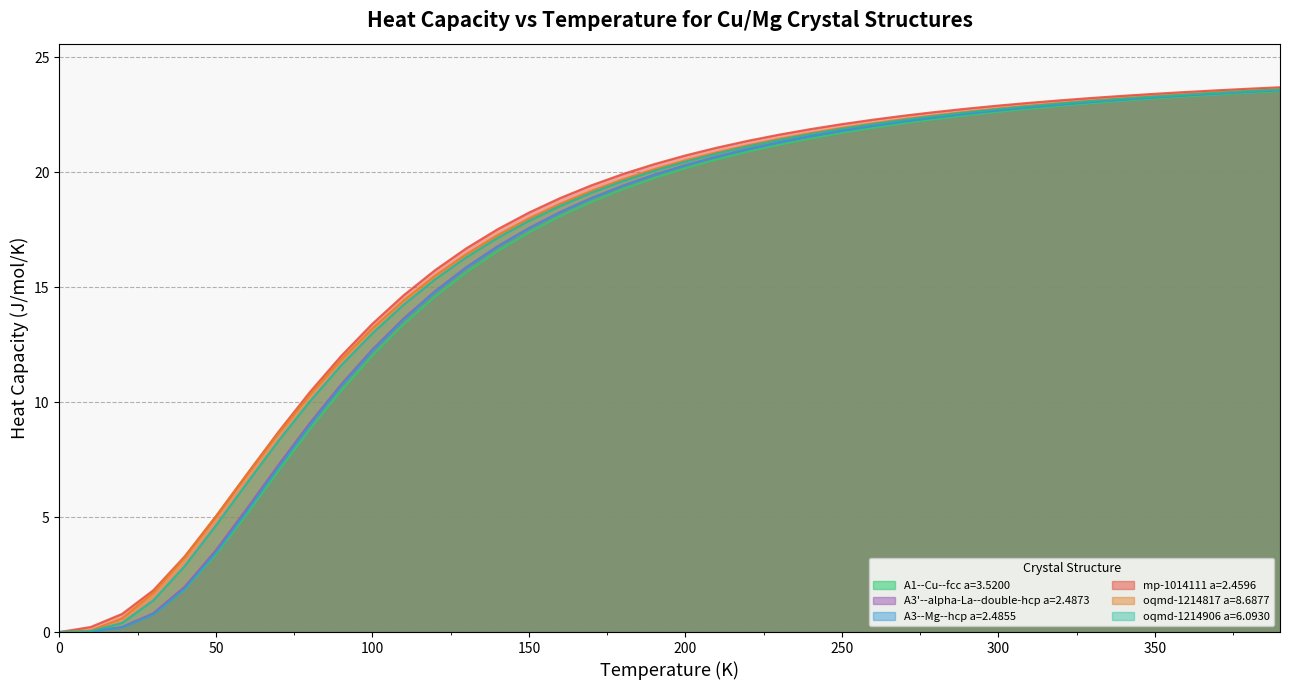

The A3'--alpha-La--double-hcp a=2.4873 series shows 12.3 at 100. True or false?

True